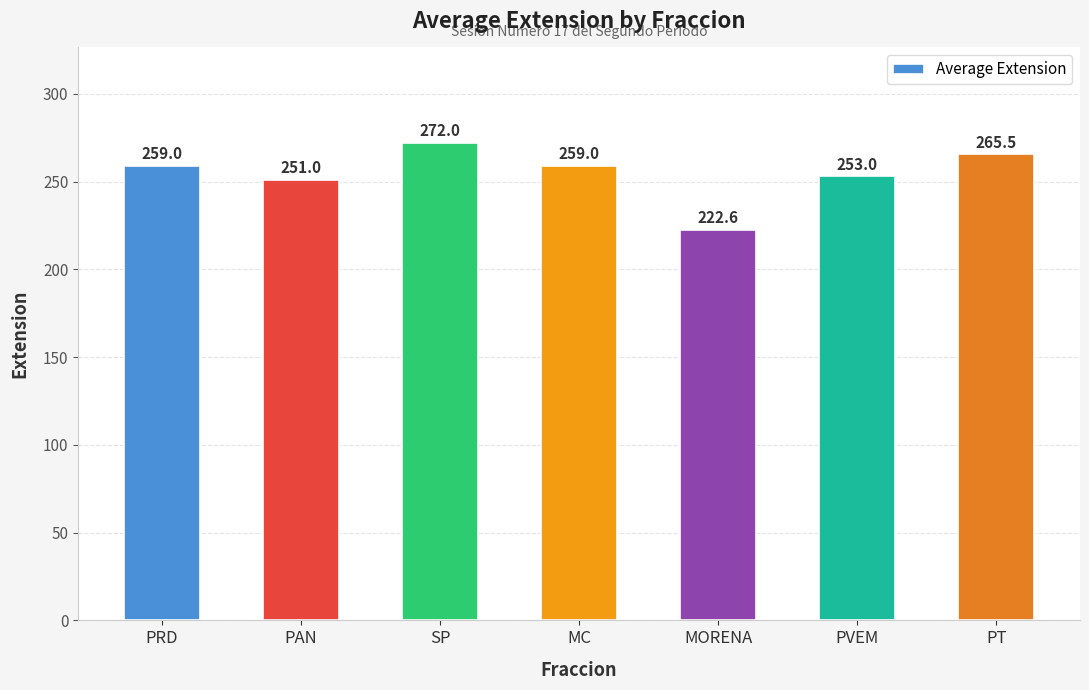

The value at MORENA is 308.3. True or false?

False